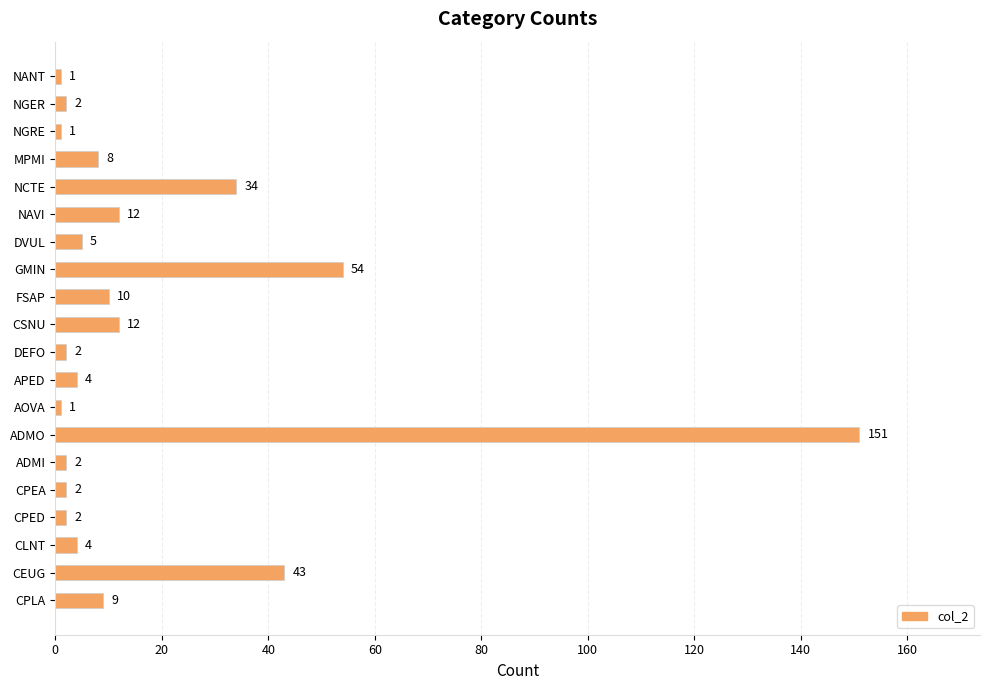

True or false: the data shows 29 at GMIN.

False